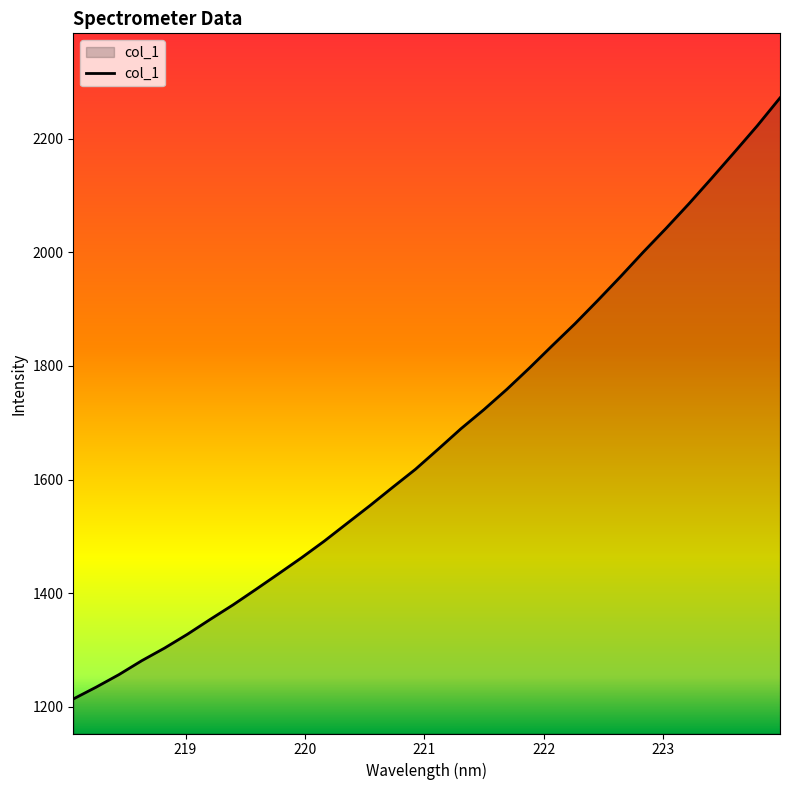

What is the greatest value displayed?

2271.4